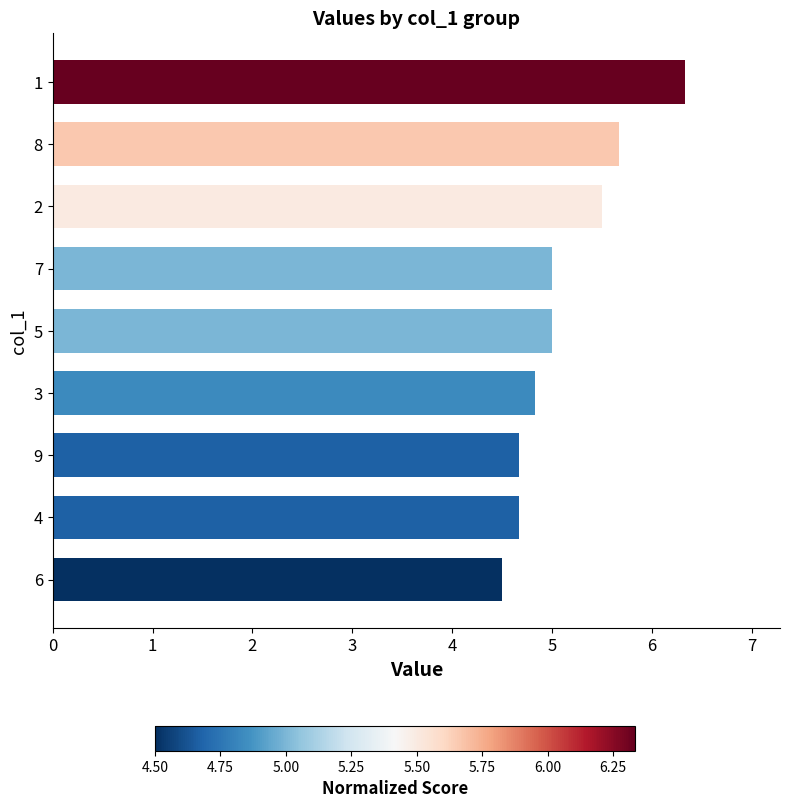

How many values are below 5?

4